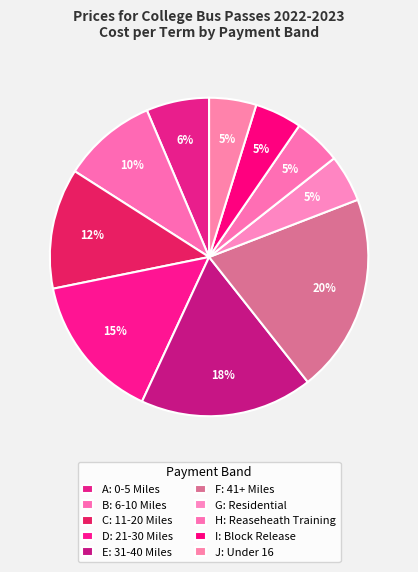

True or false: C: 11-20 Miles accounts for 6% of the total.

False